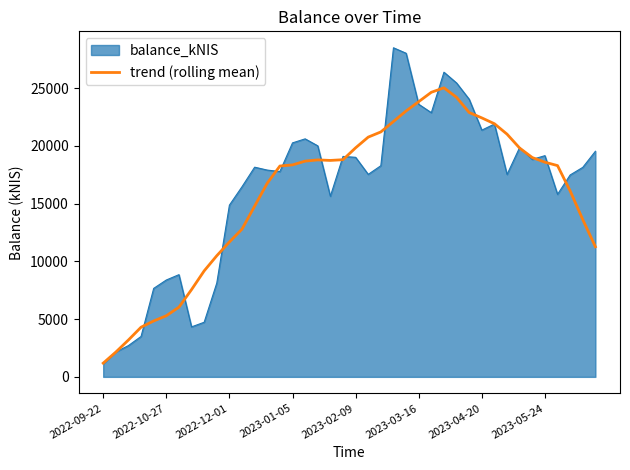

What is the maximum value shown in the chart?

28482.9